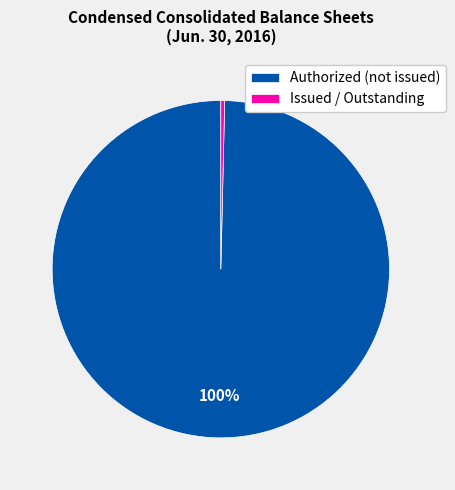

Rank the categories by value from highest to lowest.

Authorized (not issued), Issued / Outstanding